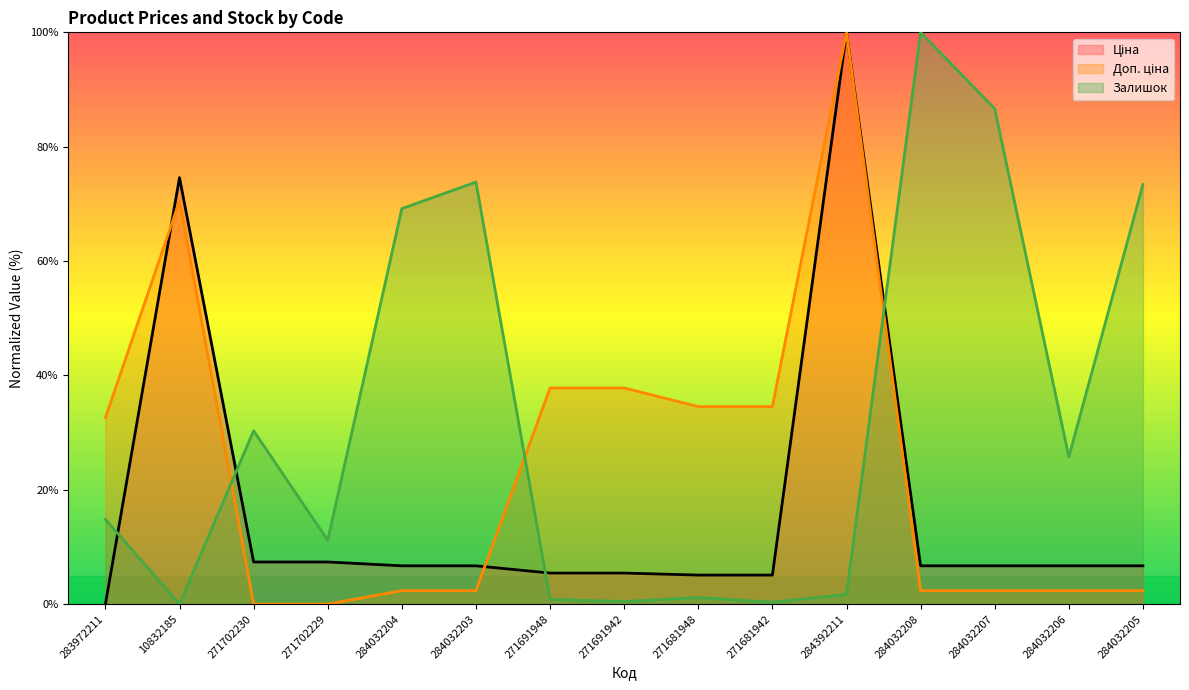

What is the value of the Ціна point at the 14th from the left?

6.7